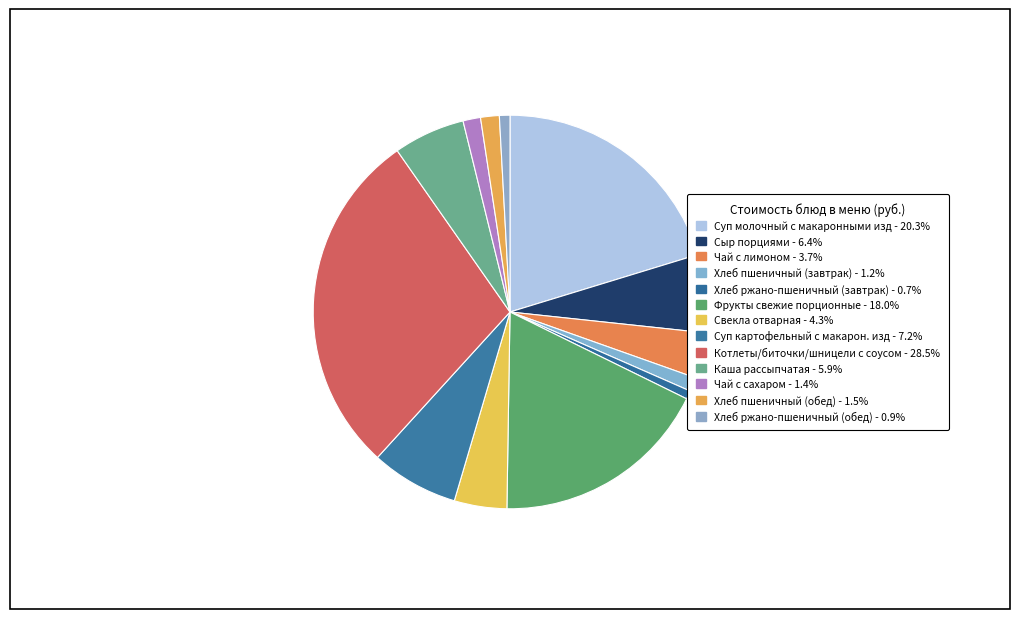

What is the smallest slice in the pie chart?

Хлеб ржано-пшеничный (завтрак)